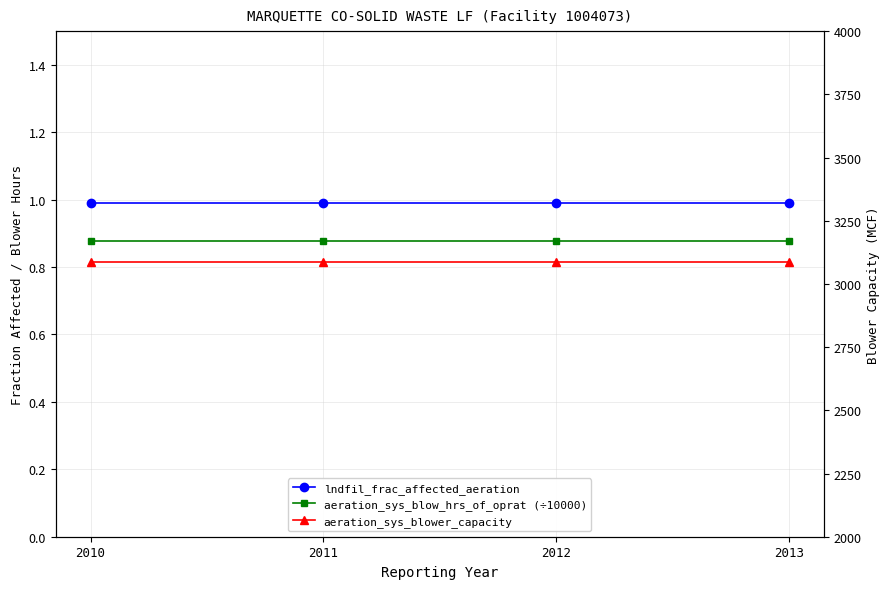

At which label is aeration_sys_blower_capacity closest to 3085?

2010